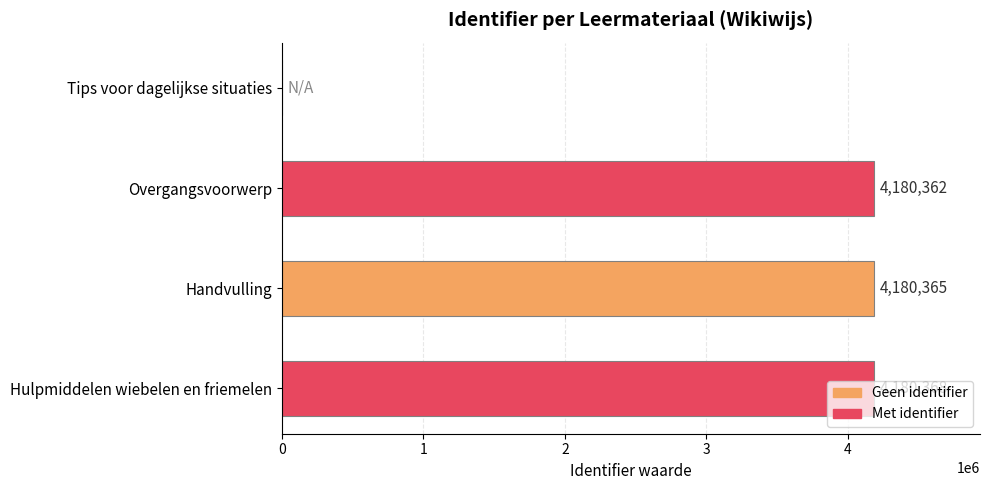

The chart shows a value of 4180368 at Hulpmiddelen wiebelen en friemelen. True or false?

True